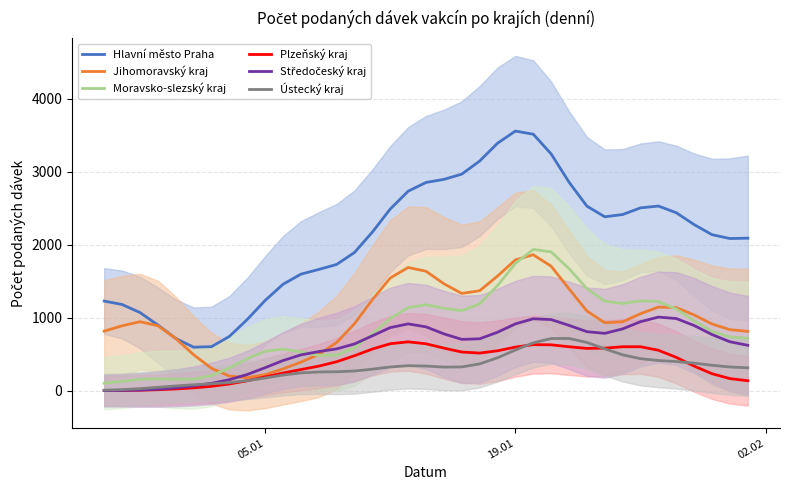

What is the average value of the Jihomoravský kraj series?

998.4